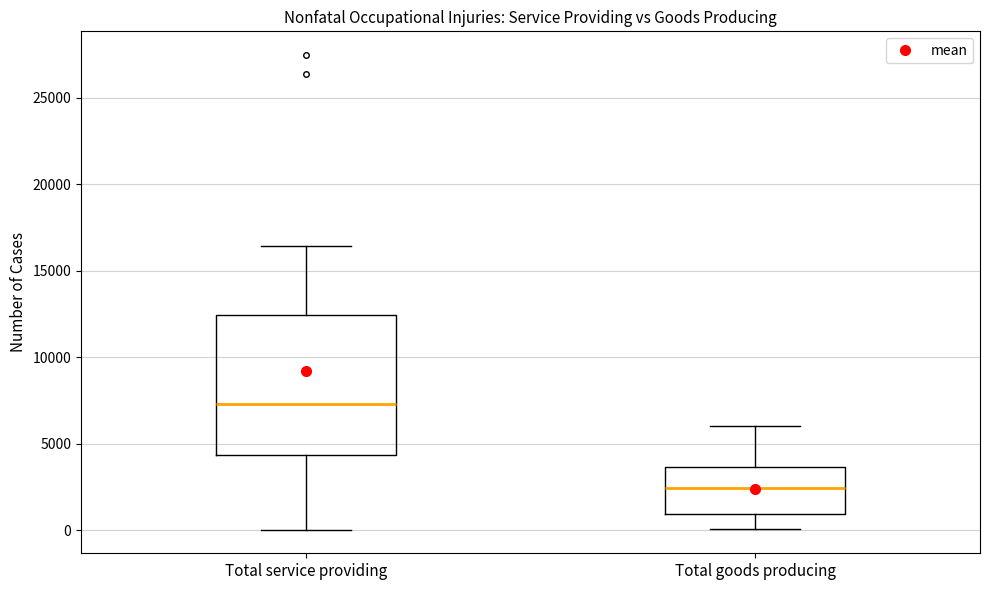

Where does the median line of the box for Total service providing sit on the y-axis? The values are not printed on the chart, so give them approximately, as read against the axis.

7500